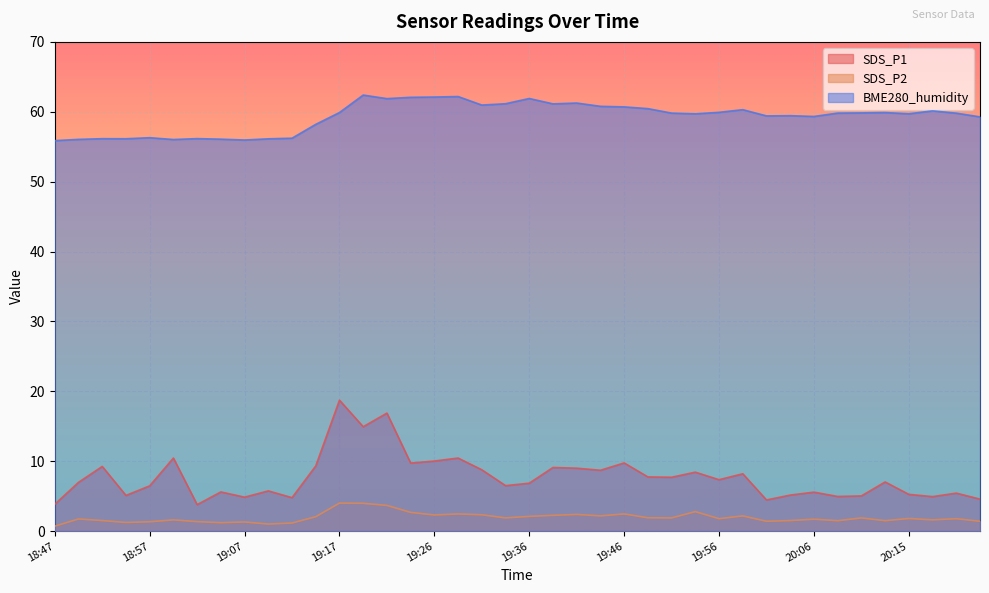

Which series has the largest total across all categories?

BME280_humidity